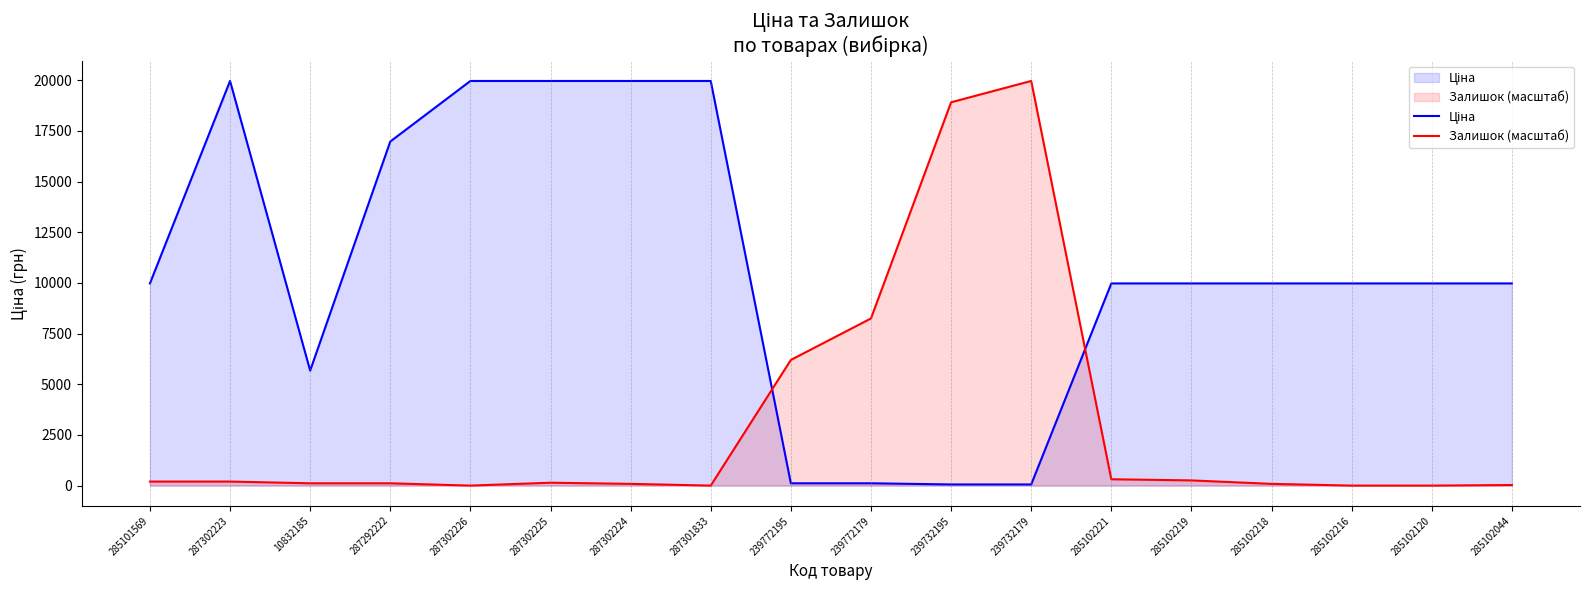

Does the chart have visible grid lines?

No